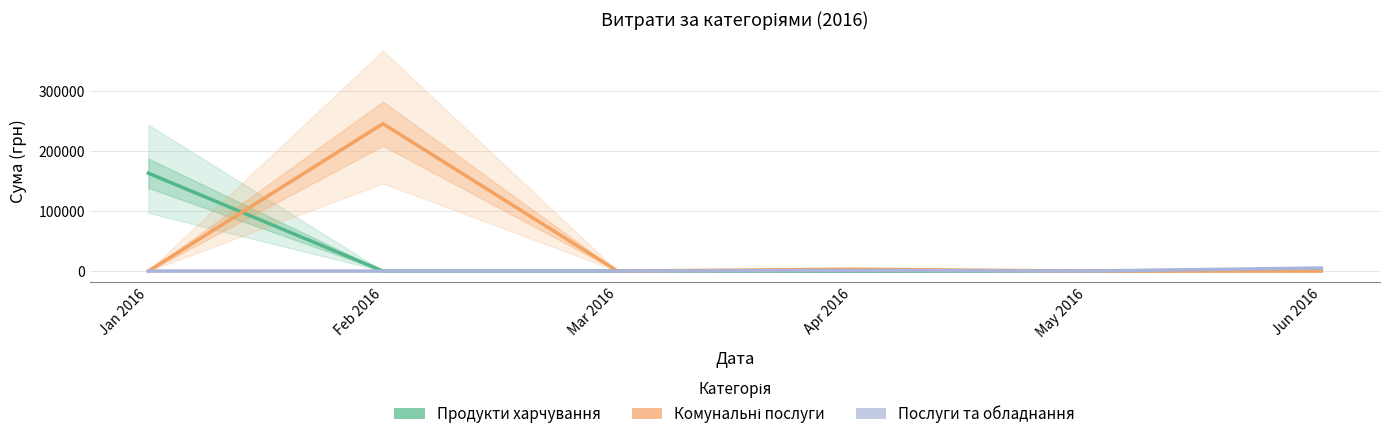

Reading left to right, transcribe all the data shown in this chart.

Продукти харчування: 163398.4	0.0	0.0	0.0	0.0	2341.0
Комунальні послуги: 0.0	246085.3	0.0	3110.3	0.0	0.0
Послуги та обладнання: 0.0	0.0	0.0	944.0	0.0	5050.0